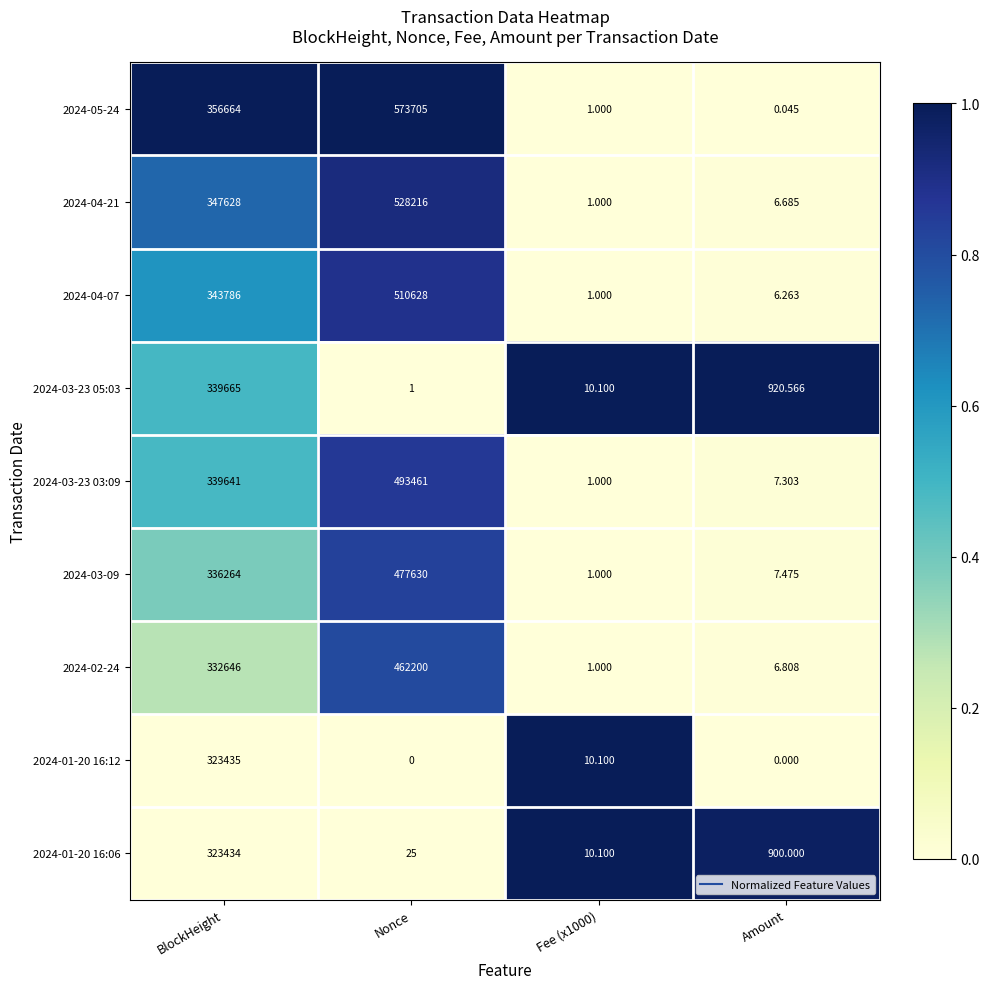

At which label is 2024-03-23 05:03 closest to 169833?

Amount